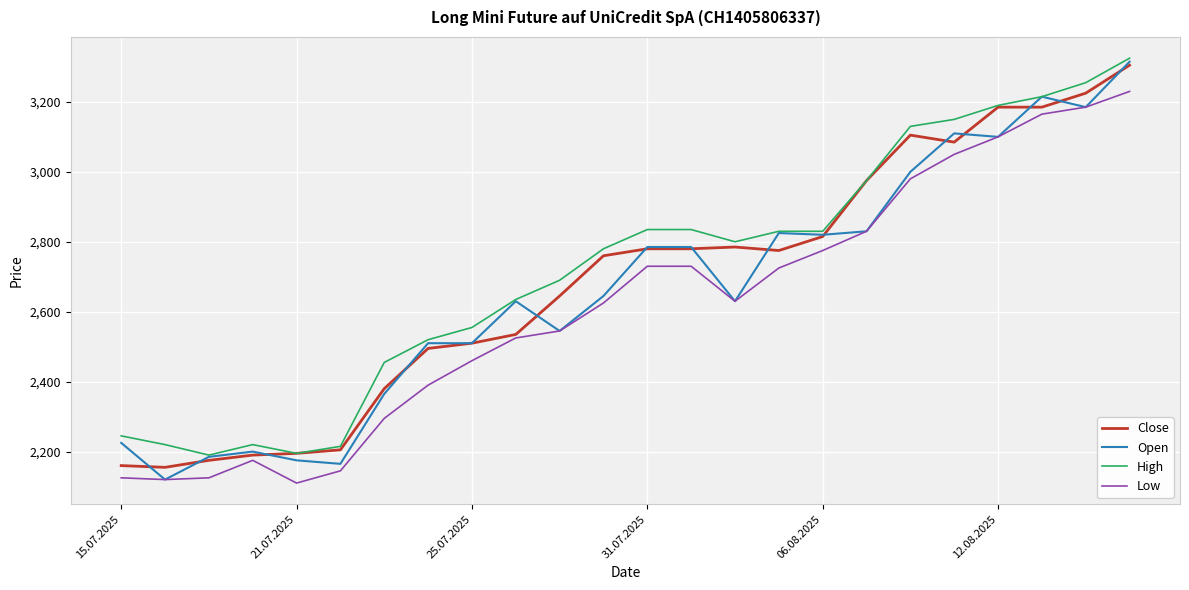

What is the smallest value displayed?

2110